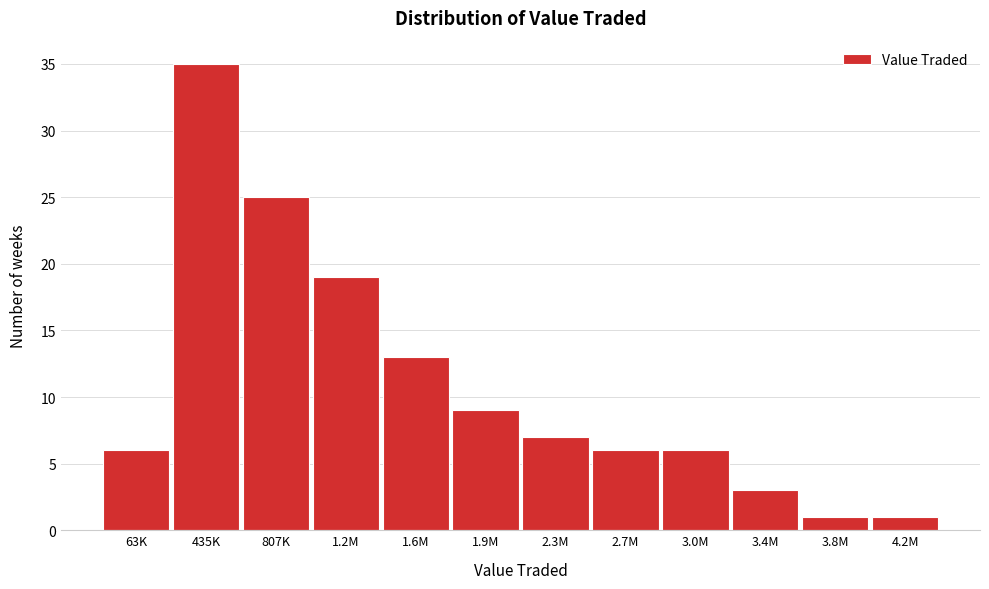

Reading left to right, transcribe all the data shown in this chart.

63K=6	435K=35	807K=25	1.2M=19	1.6M=13	1.9M=9	2.3M=7	2.7M=6	3.0M=6	3.4M=3	3.8M=1	4.2M=1